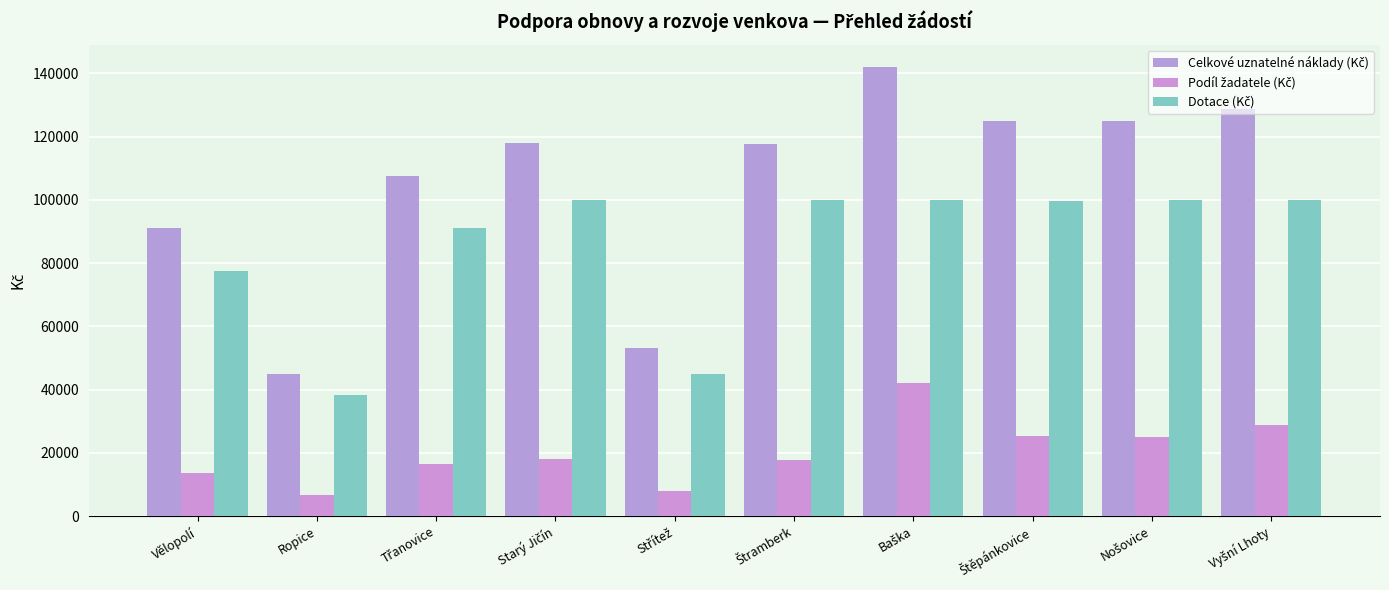

What is the average value of the Dotace (Kč) series?

85140